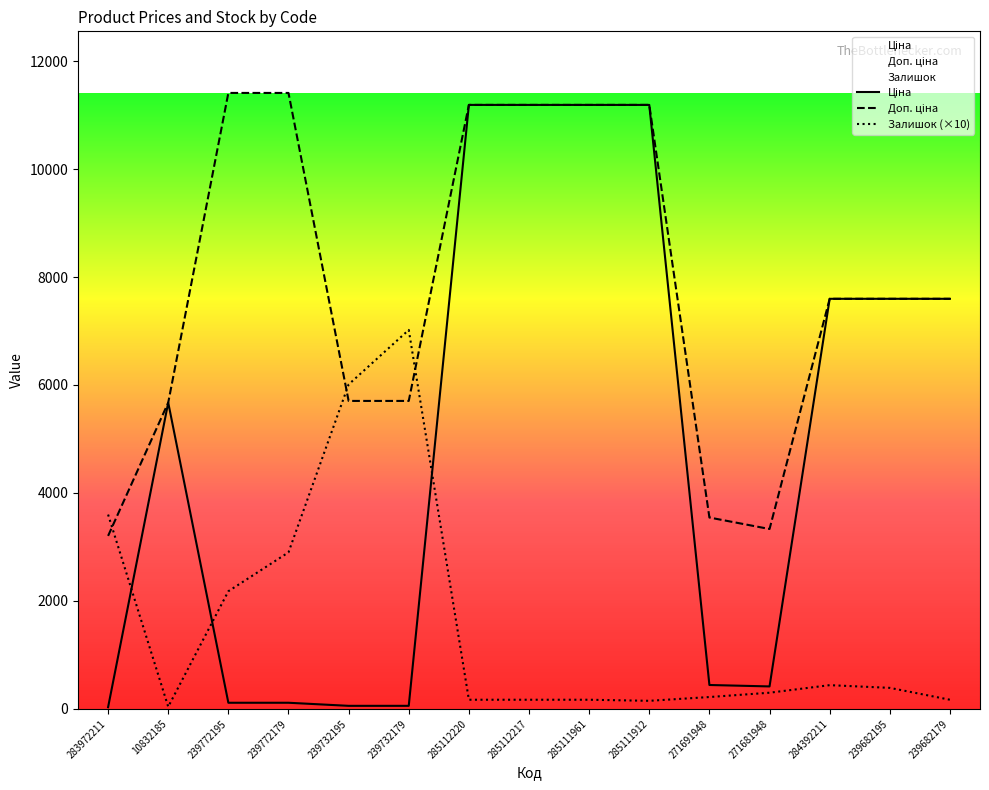

Which series ends up on top after the final intersection of Ціна and Залишок?

Ціна